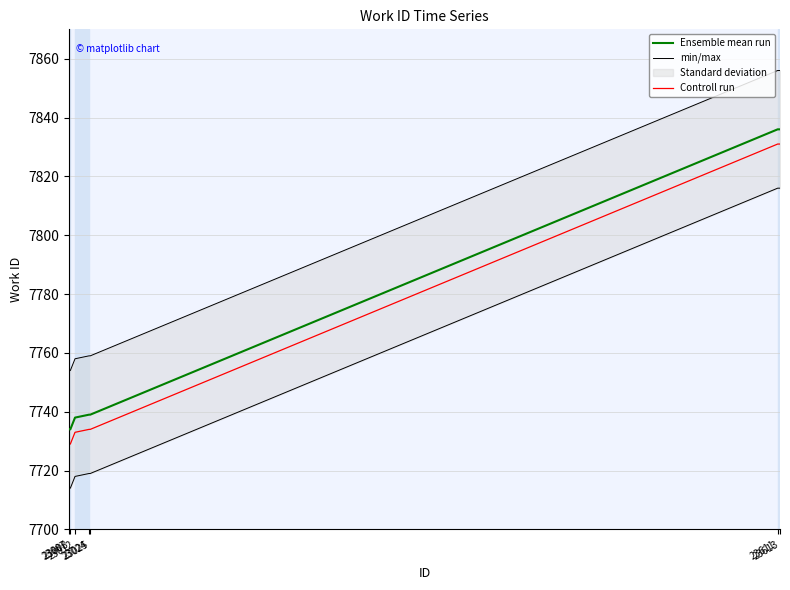

True or false: Ensemble mean run has a value of 7734 at 23007.

True